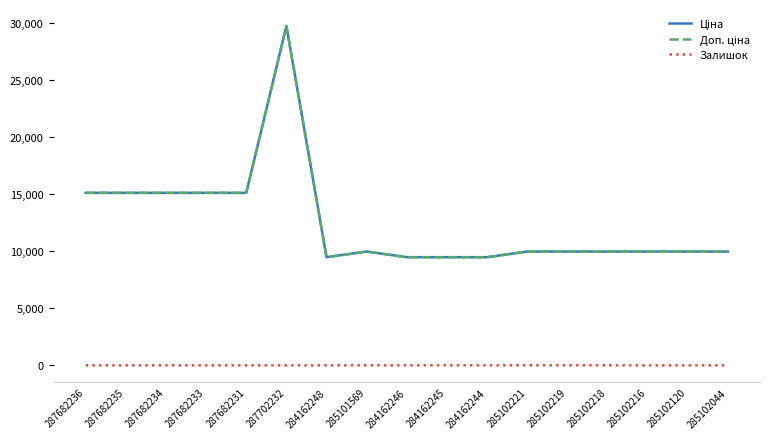

Where is the first local minimum for Ціна?

284162248